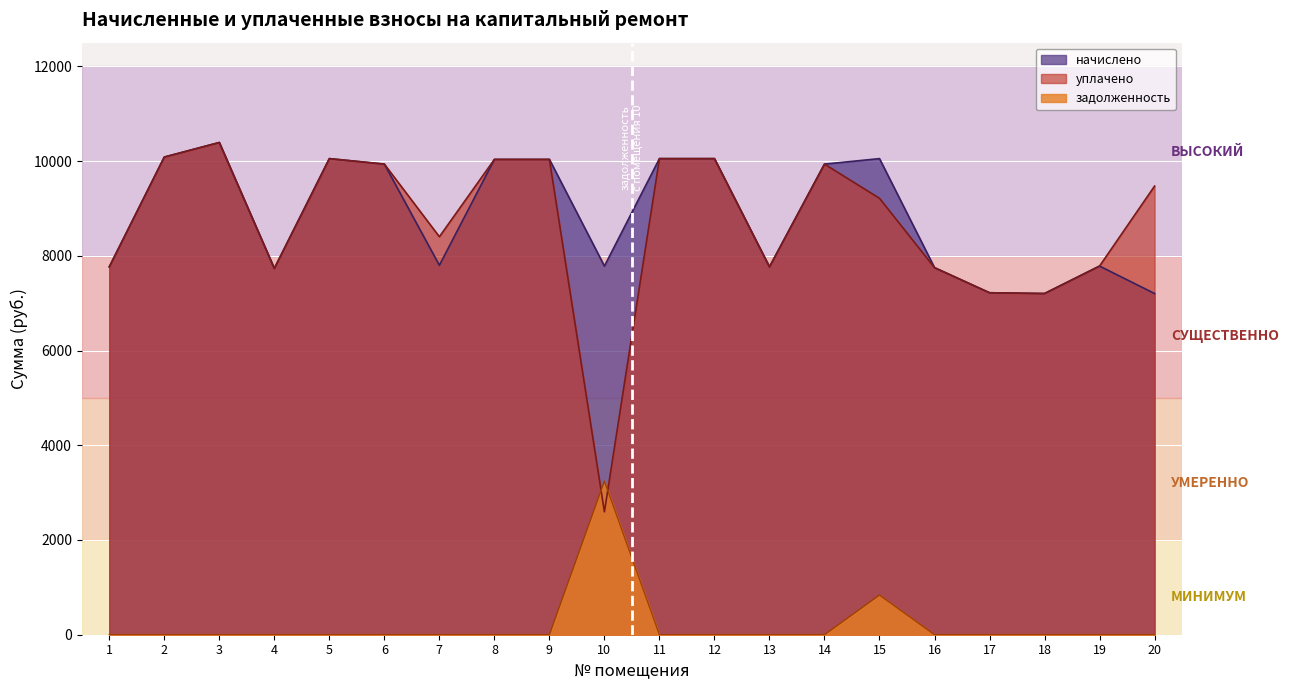

Reading left to right, extract all data points from this chart.

начислено: 1=7766.6	2=10085.0	3=10392.6	4=7733.5	5=10051.9	6=9936.0	7=7799.8	8=10035.4	9=10035.4	10=7783.2	11=10051.9	12=10051.9	13=7766.6	14=9936.0	15=10051.9	16=7750.1	17=7220.2	18=7203.6	19=7783.2	20=7203.6
уплачено: 1=7766.6	2=10085.0	3=10392.6	4=7733.5	5=10051.9	6=9936.0	7=8402.6	8=10035.4	9=10035.4	10=2594.4	11=10051.9	12=10051.9	13=7766.6	14=9936.0	15=9214.3	16=7750.1	17=7220.2	18=7203.6	19=7783.2	20=9472.1
задолженность: 1=0.0	2=0.0	3=0.0	4=0.0	5=0.0	6=0.0	7=0.0	8=0.0	9=0.0	10=3243.0	11=0.0	12=0.0	13=0.0	14=0.0	15=837.7	16=0.0	17=0.0	18=0.0	19=0.0	20=0.0